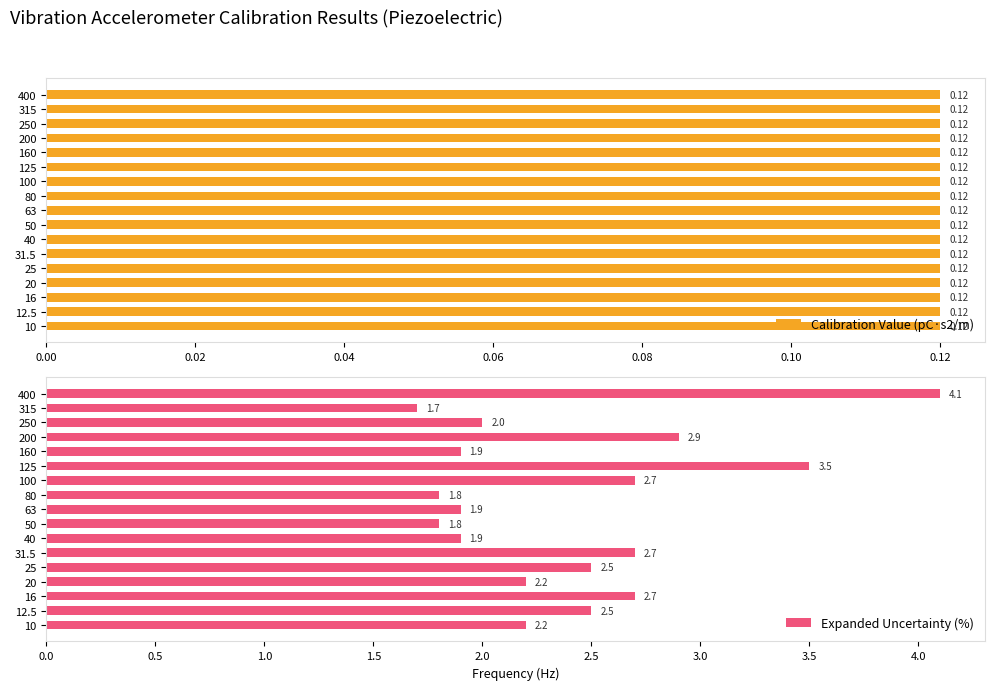

Rank the series by their average value, from highest to lowest.

Expanded Uncertainty (%), Calibration Value (pC·s2/m)